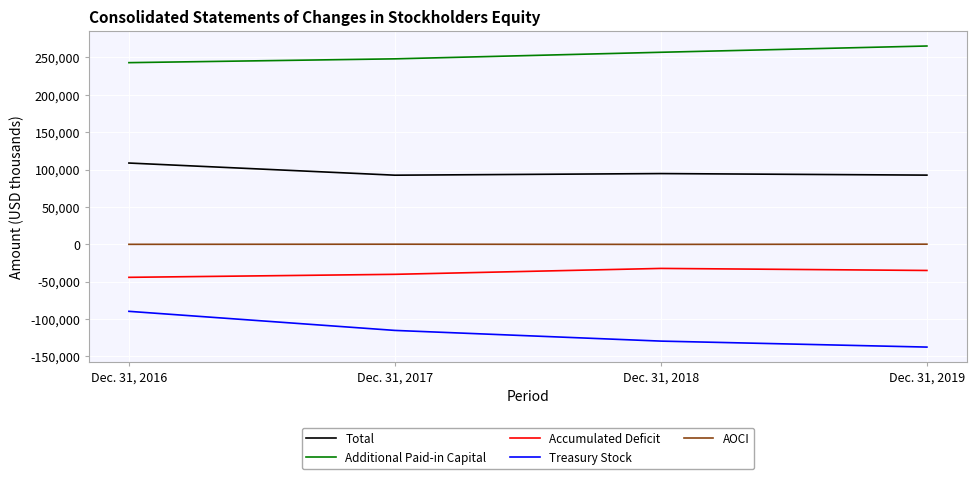

Which series has the largest range (max minus min)?

Treasury Stock